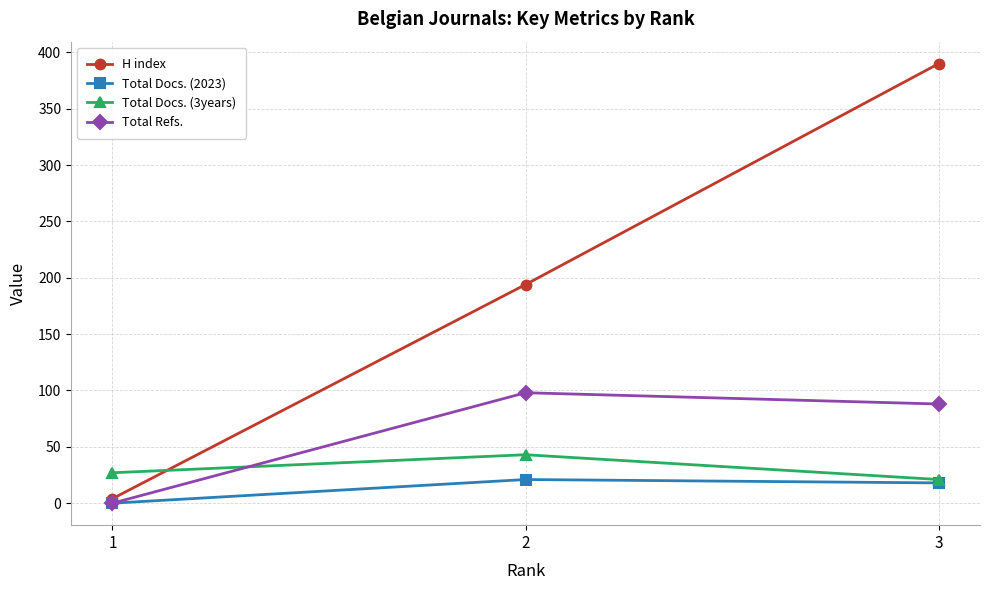

Reading right to left, list all the values displayed in this chart.

H index: 3=390	2=194	1=4
Total Docs. (2023): 3=18	2=21	1=0
Total Docs. (3years): 3=21	2=43	1=27
Total Refs.: 3=88	2=98	1=0